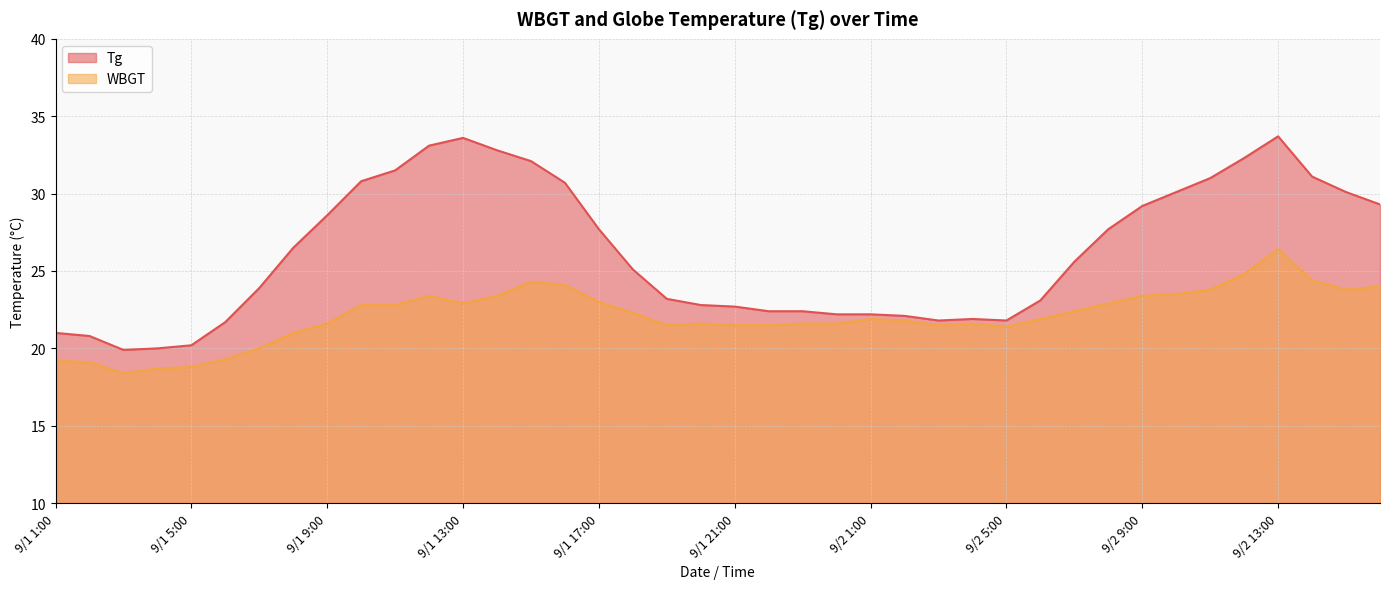

At which category is the sum across all series the highest?

9/2 13:00